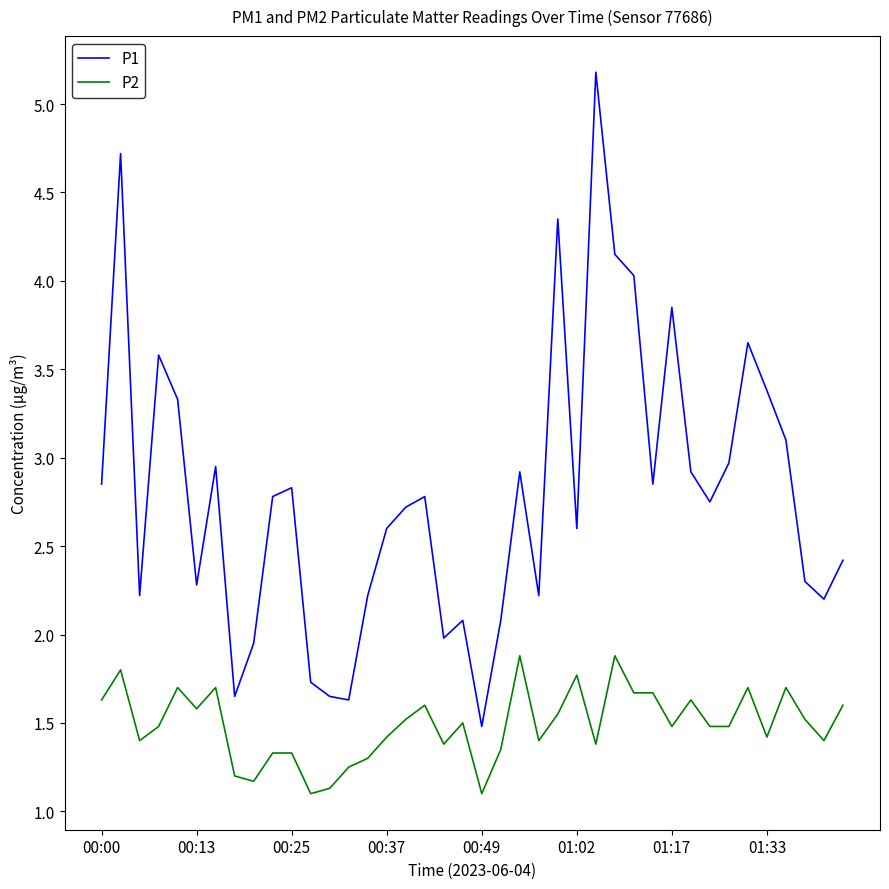

What is the maximum value for P1?

5.2